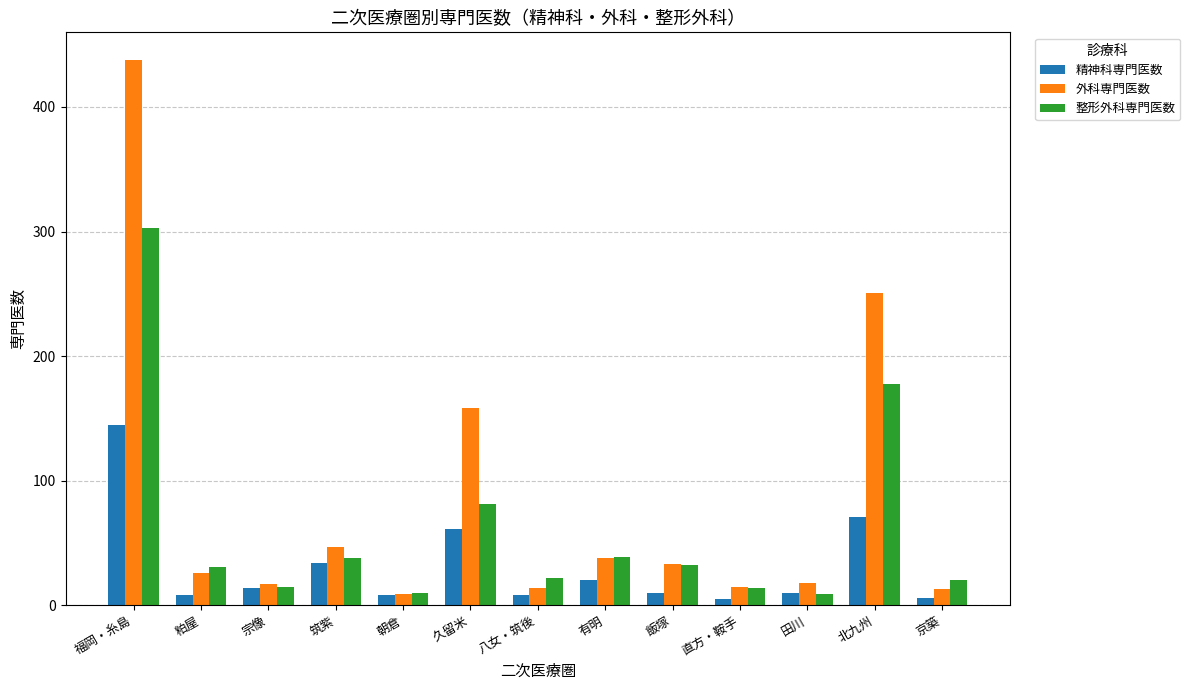

Which category has the highest value in the 外科専門医数 series?

福岡・糸島